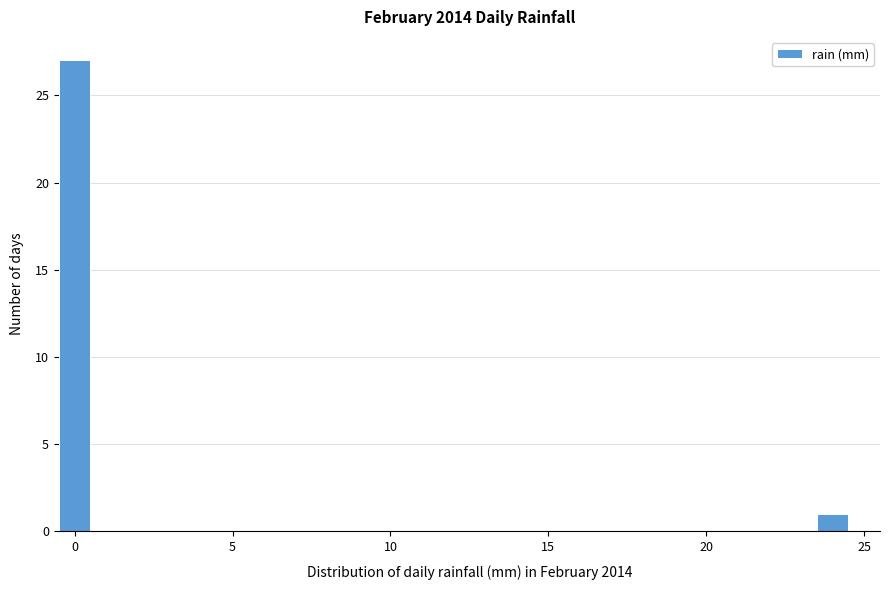

Around what value on the x-axis is the tallest bar? Give the approximate position of its centre, as read against the axis.

0.0